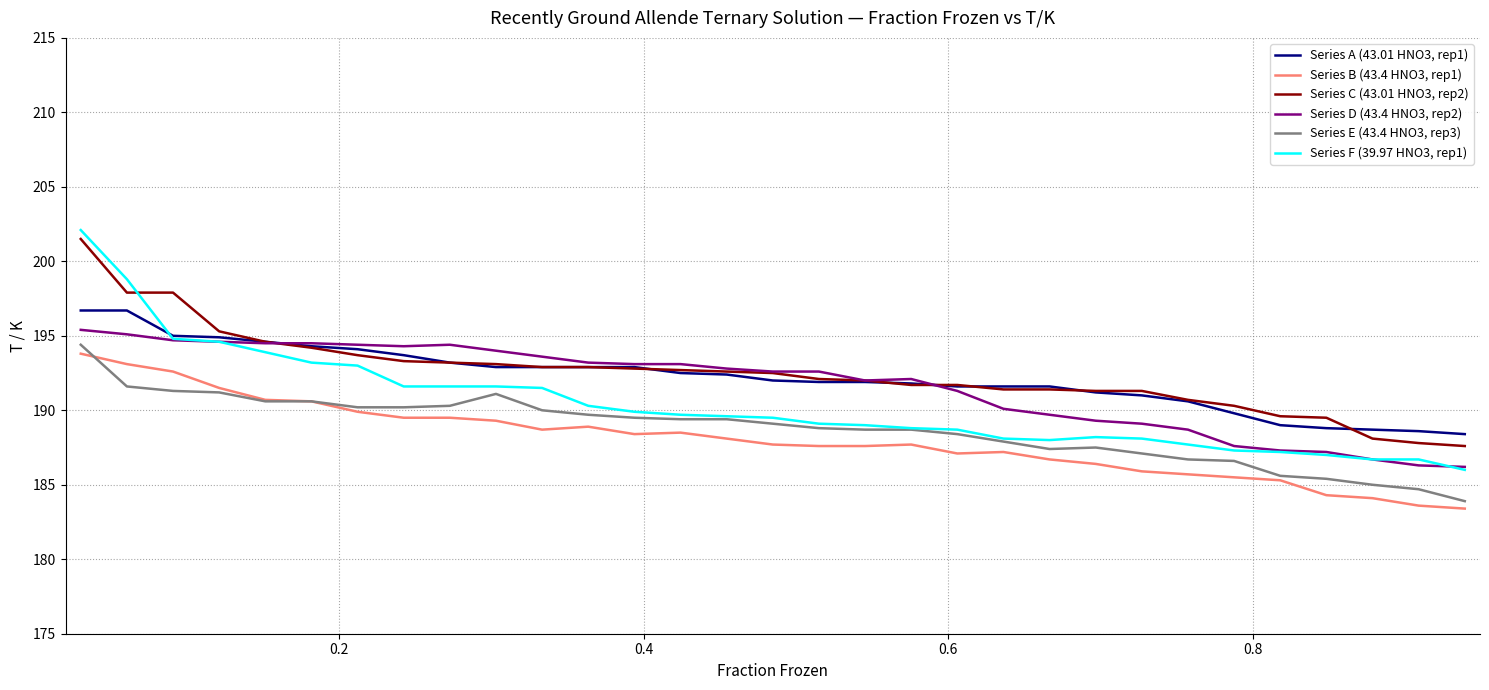

What is the lowest value of the Series D (43.4 HNO3, rep2) series?

186.2